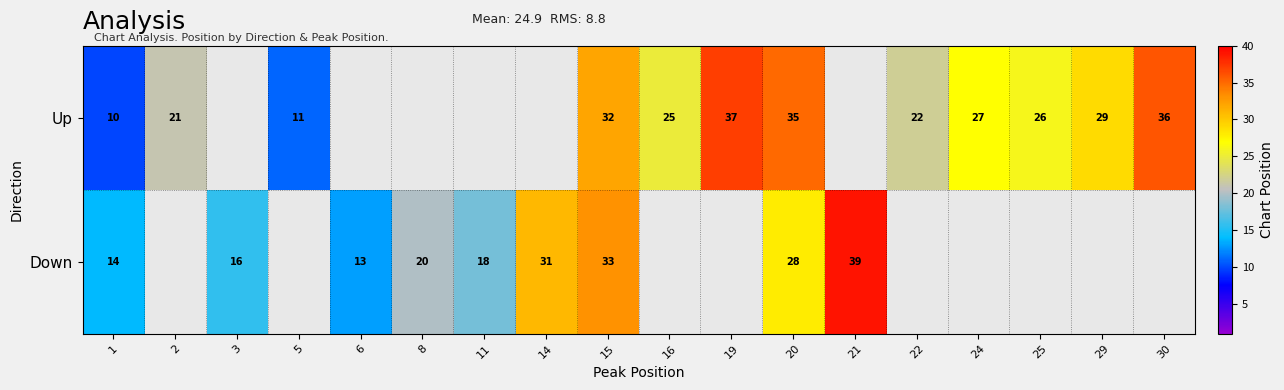

Where is Down nearest to the value 26?

20